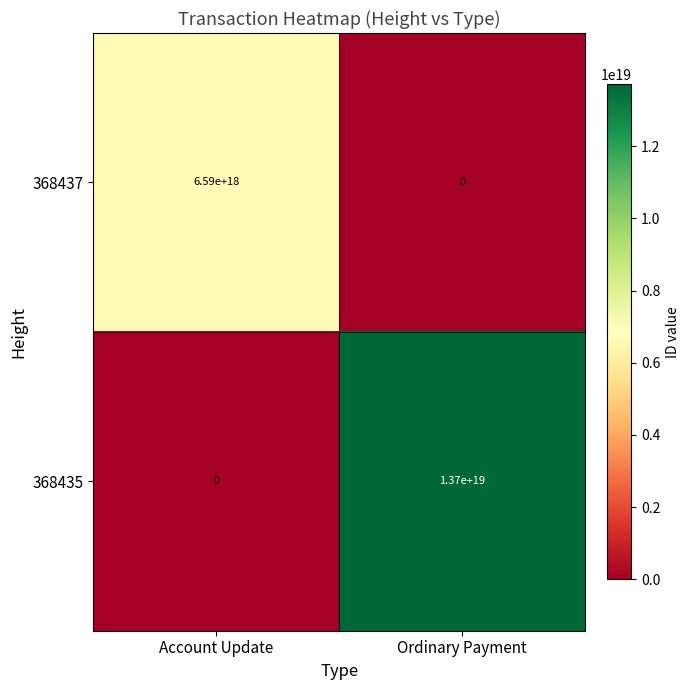

The value of 368435 at Account Update is 0. True or false?

True